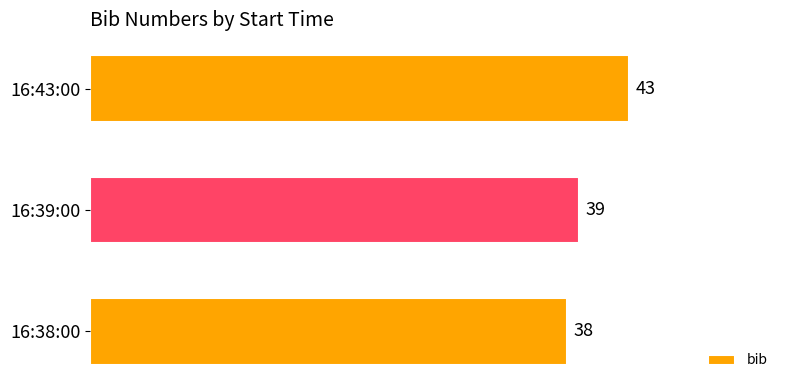

How many bars are there in total?

3